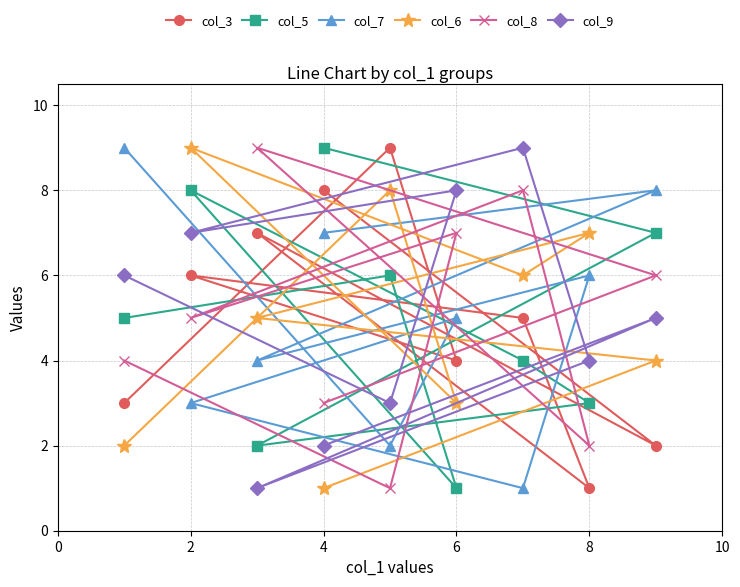

How many lines are shown in the chart?

6